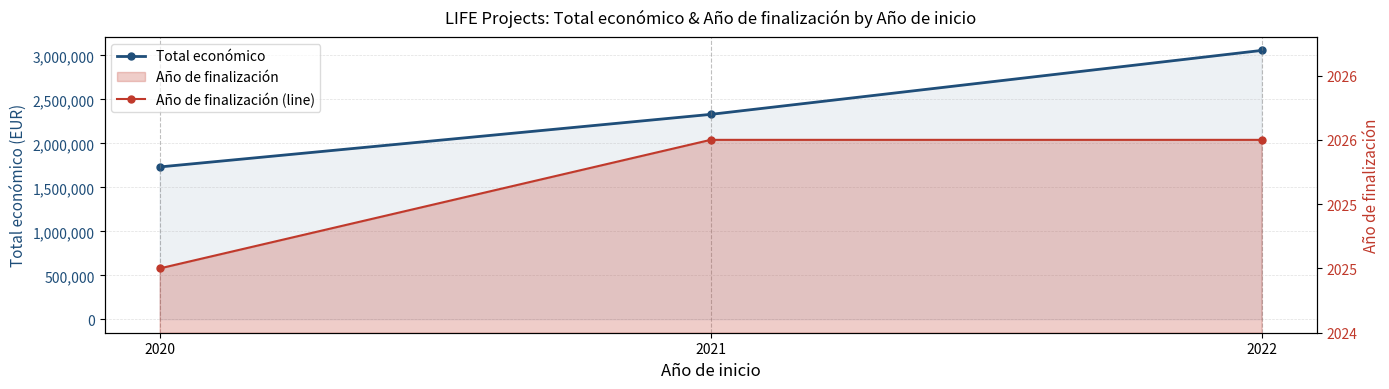

Which label corresponds to the smallest value in the chart?

2020